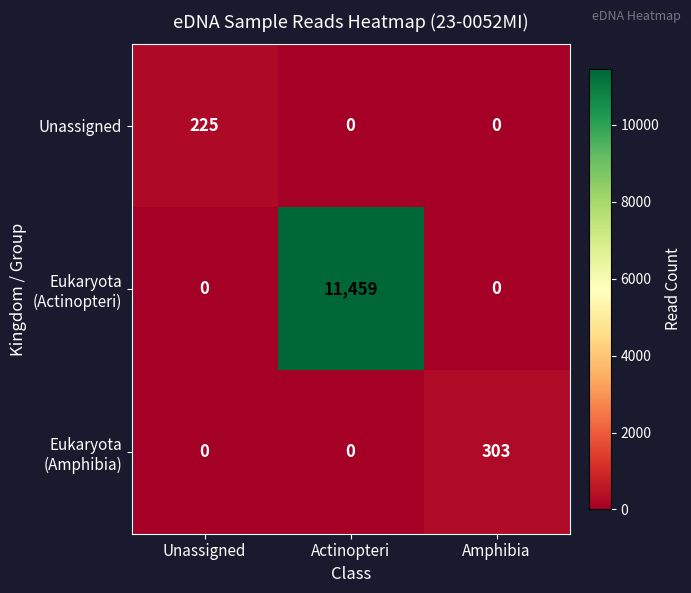

The value of Unassigned at Actinopteri is 81. True or false?

False